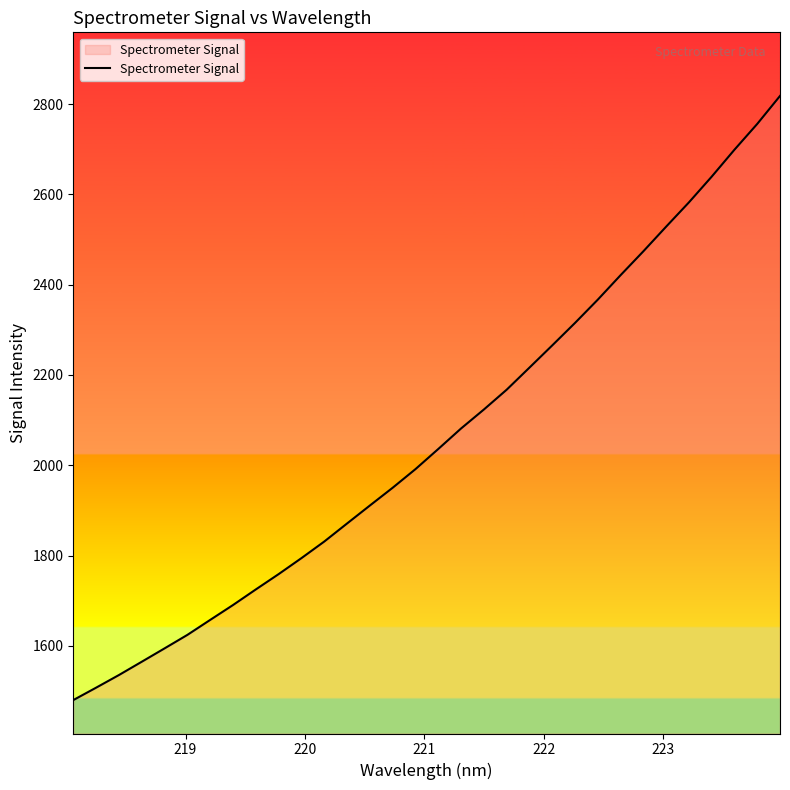

What is the difference between the maximum and minimum values?

1338.0